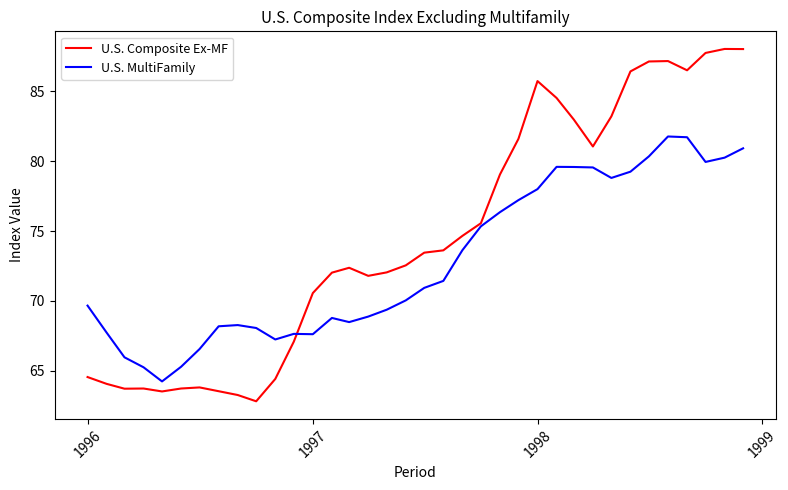

Which series has the widest spread of values?

U.S. Composite Ex-MF